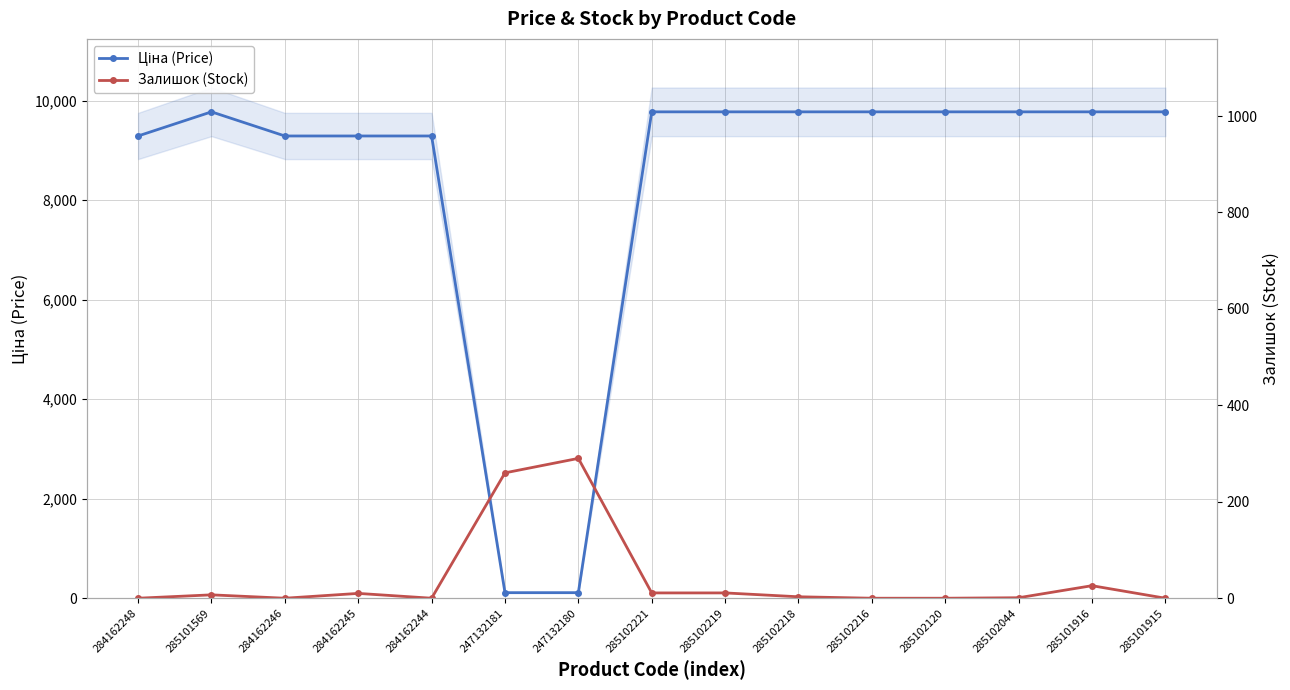

Reading left to right, extract all data points from this chart.

Ціна (Price): 284162248=9290.5	285101569=9775.5	284162246=9290.5	284162245=9290.5	284162244=9290.5	247132181=111.8	247132180=111.8	285102221=9775.5	285102219=9775.5	285102218=9775.5	285102216=9775.5	285102120=9775.5	285102044=9775.5	285101916=9775.5	285101915=9775.5
Залишок (Stock): 284162248=0.0	285101569=7.0	284162246=0.0	284162245=10.0	284162244=0.0	247132181=260.0	247132180=290.0	285102221=11.0	285102219=11.0	285102218=3.0	285102216=0.0	285102120=0.0	285102044=1.0	285101916=26.0	285101915=0.0